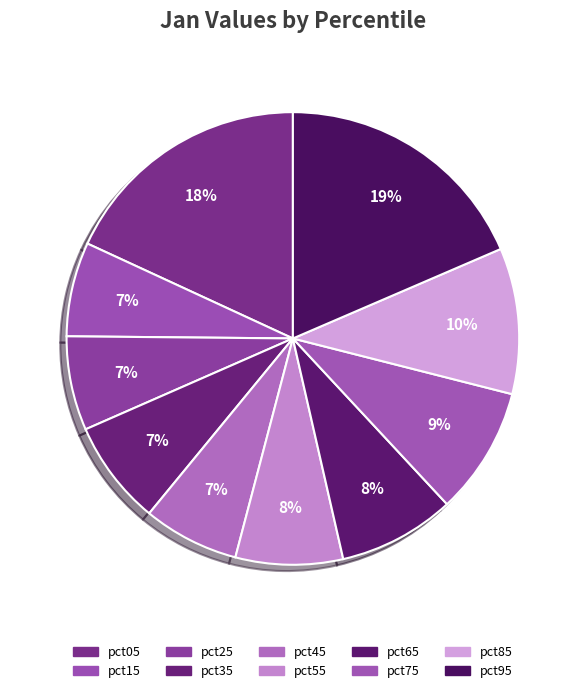

To the nearest percent, what is the difference between the largest and smallest slice percentages?

12%